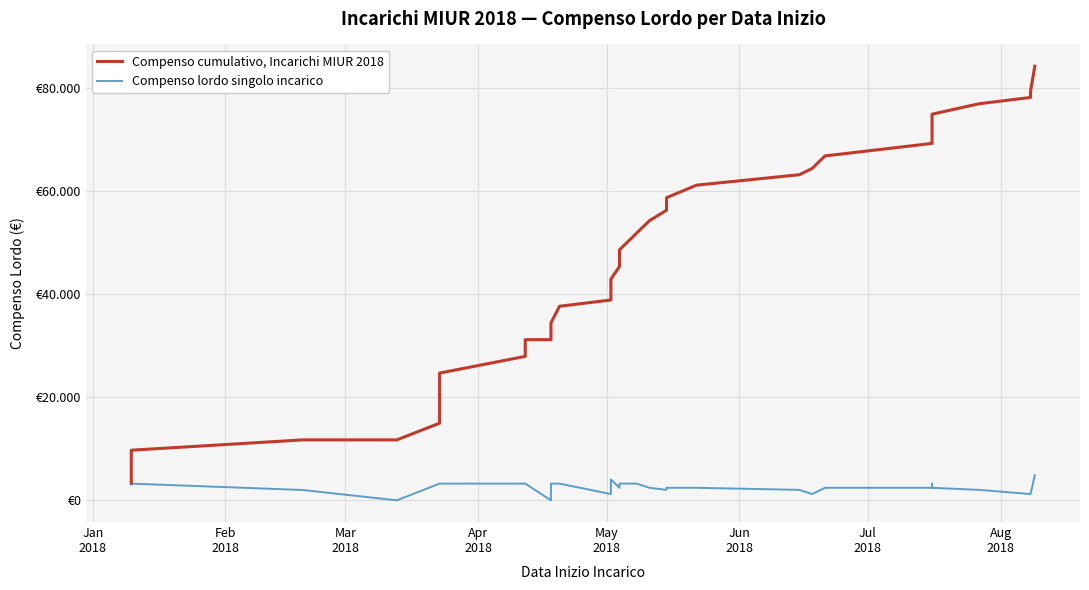

Which label corresponds to the smallest value in the chart?

May
2018